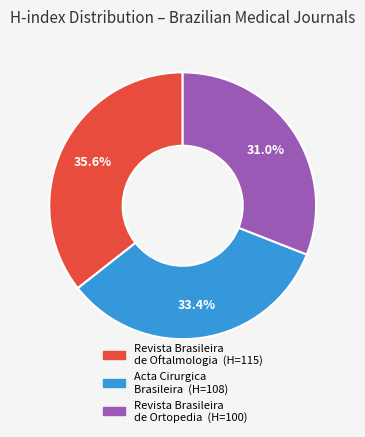

To the nearest percent, what portion does Acta Cirurgica Brasileira represent?

33%